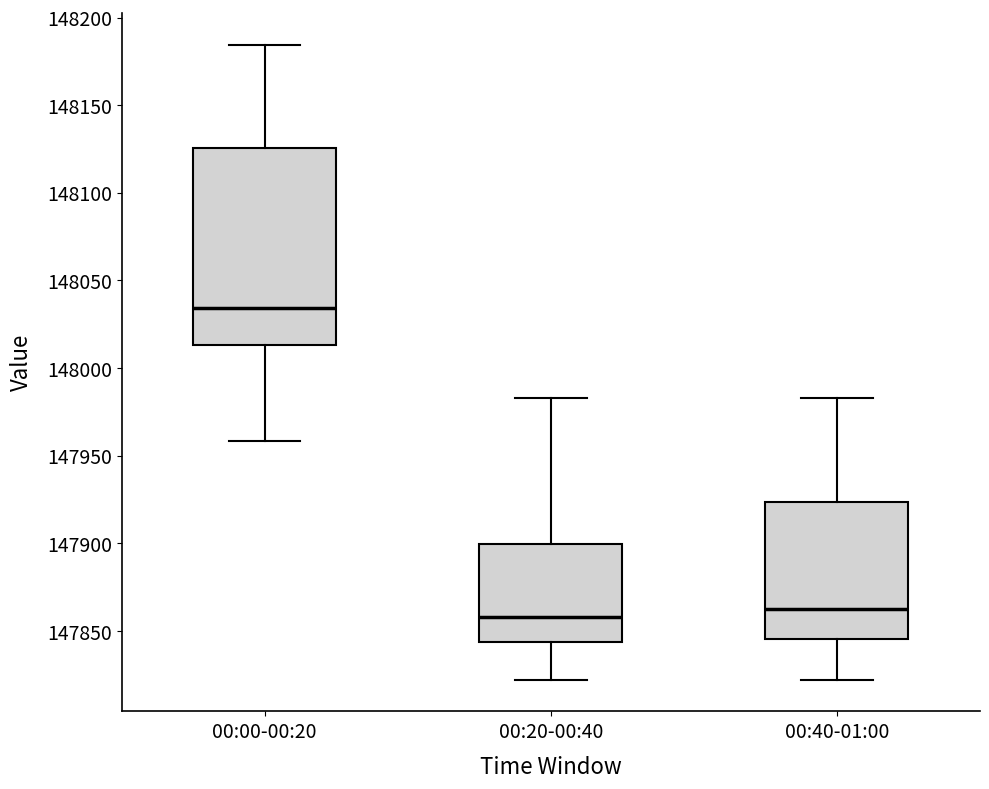

Where is the lower edge of the box for 00:00-00:20 on the y-axis? The values are not printed on the chart, so give them approximately, as read against the axis.

148015